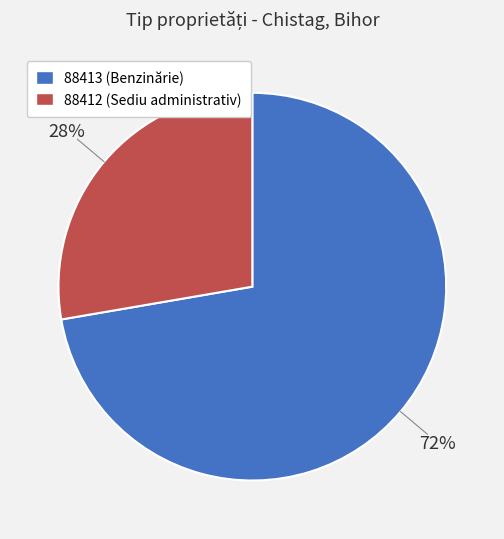

Combined, do 88413 and 88412 account for over 50%?

Yes